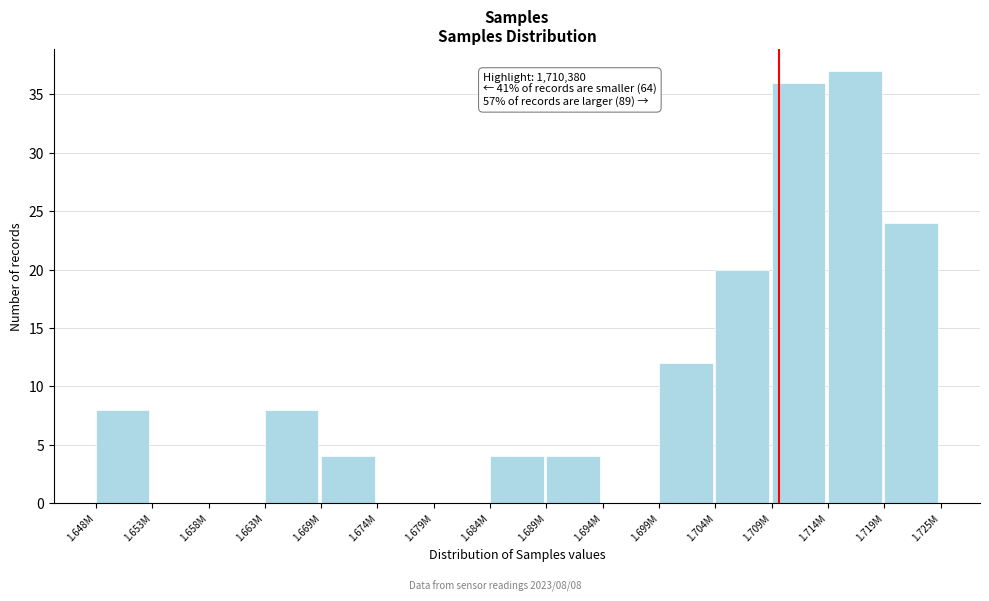

Reading left to right, what are all the values shown in this chart?

1.648M=8	1.653M=0	1.658M=0	1.663M=8	1.669M=4	1.674M=0	1.679M=0	1.684M=4	1.689M=4	1.694M=0	1.699M=12	1.704M=20	1.709M=36	1.714M=37	1.719M=24